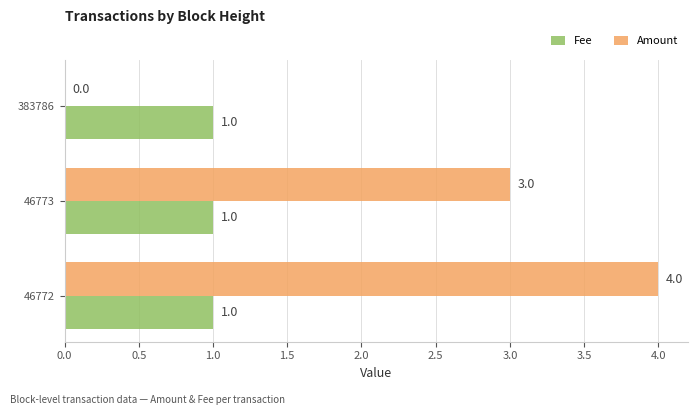

What is the approximate value of Amount at 46772?

4